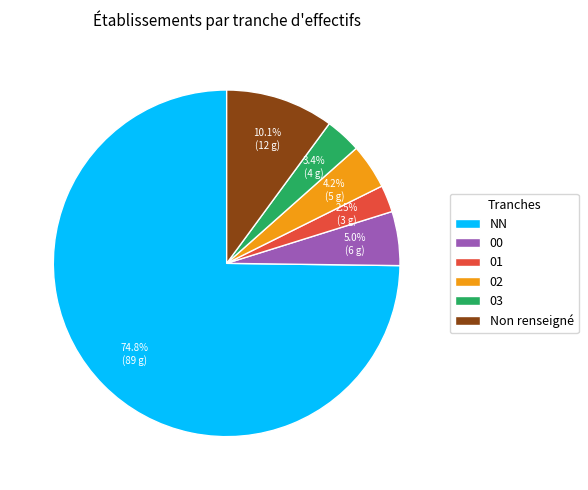

Is there any slice that represents more than half of the pie?

Yes